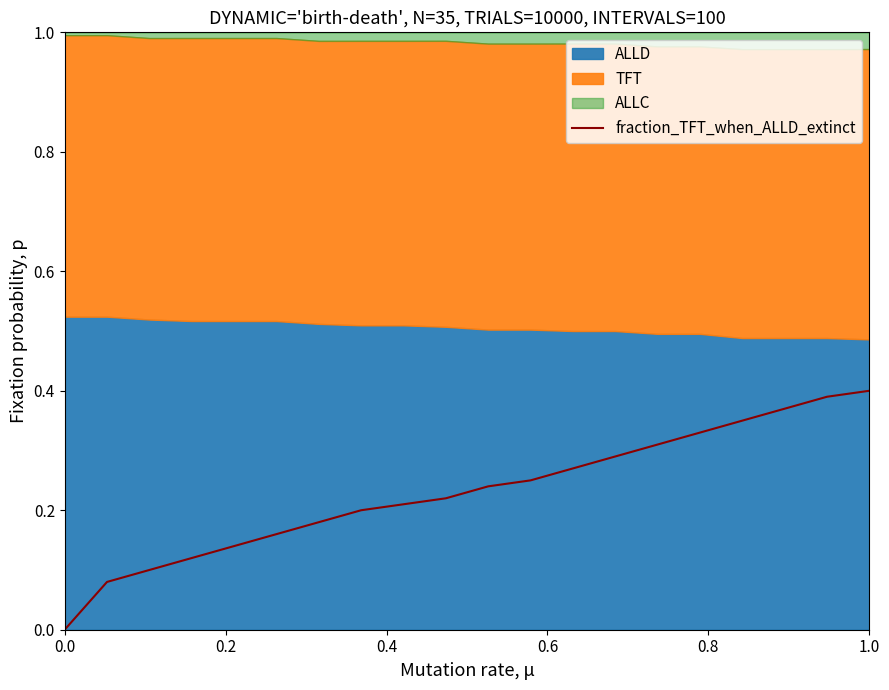

True or false: the data has more than 1 interior local peaks.

False